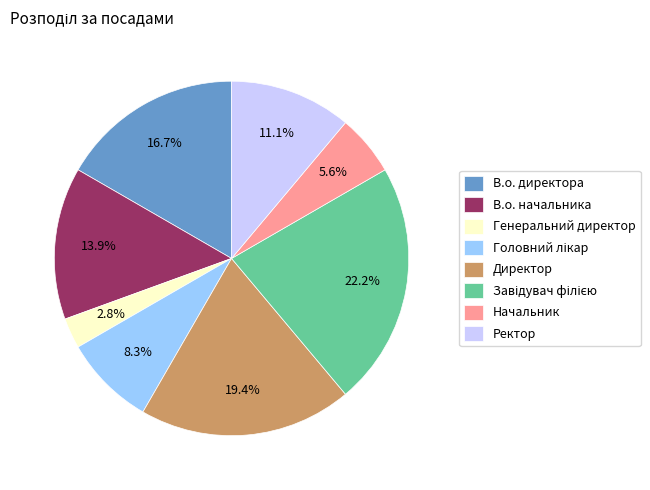

Approximately how many times larger is the value at Генеральний директор compared to В.о. директора?

0.2